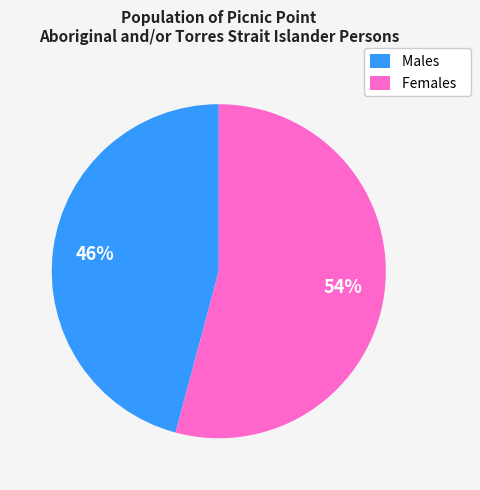

Between Males and Females, which is larger?

Females